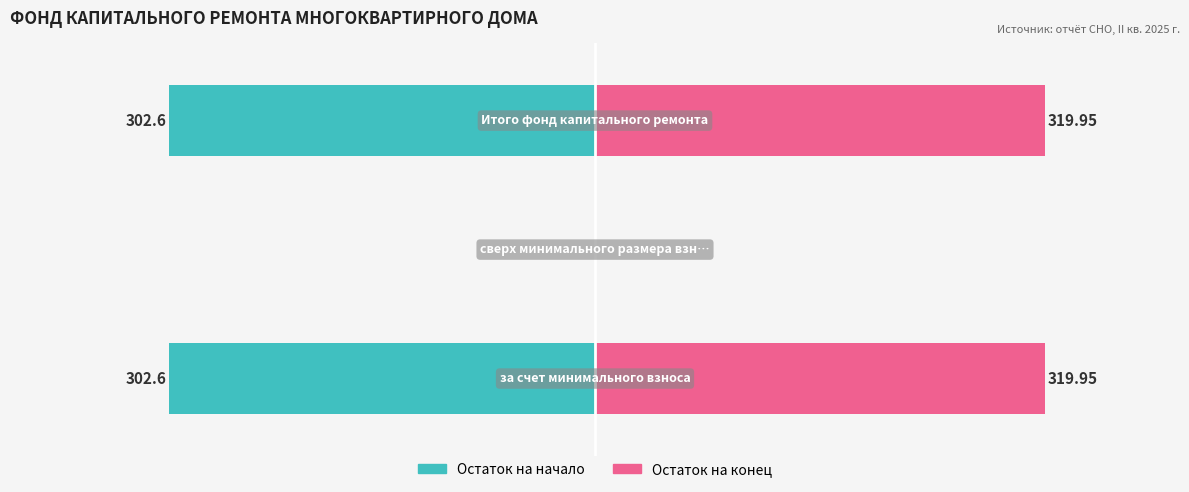

What are all the series names shown in the legend?

Остаток на начало, Остаток на конец